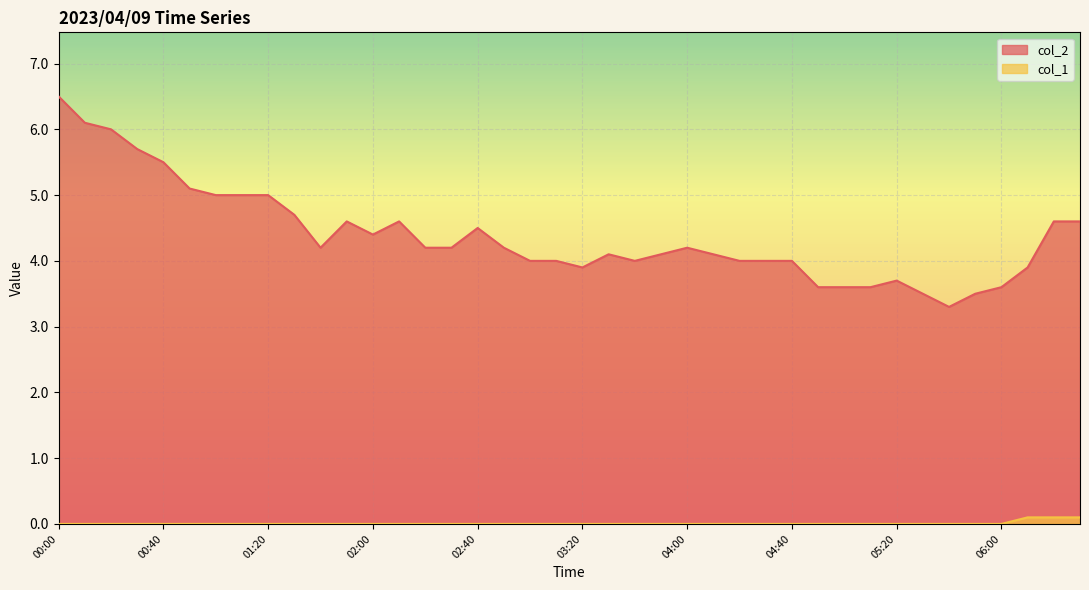

Which series has the largest range (max minus min)?

col_2